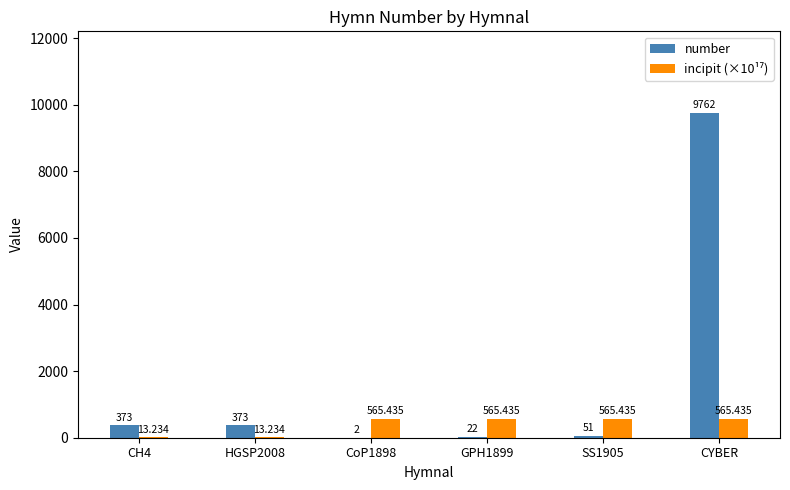

Which series changed the most between GPH1899 and CYBER?

number